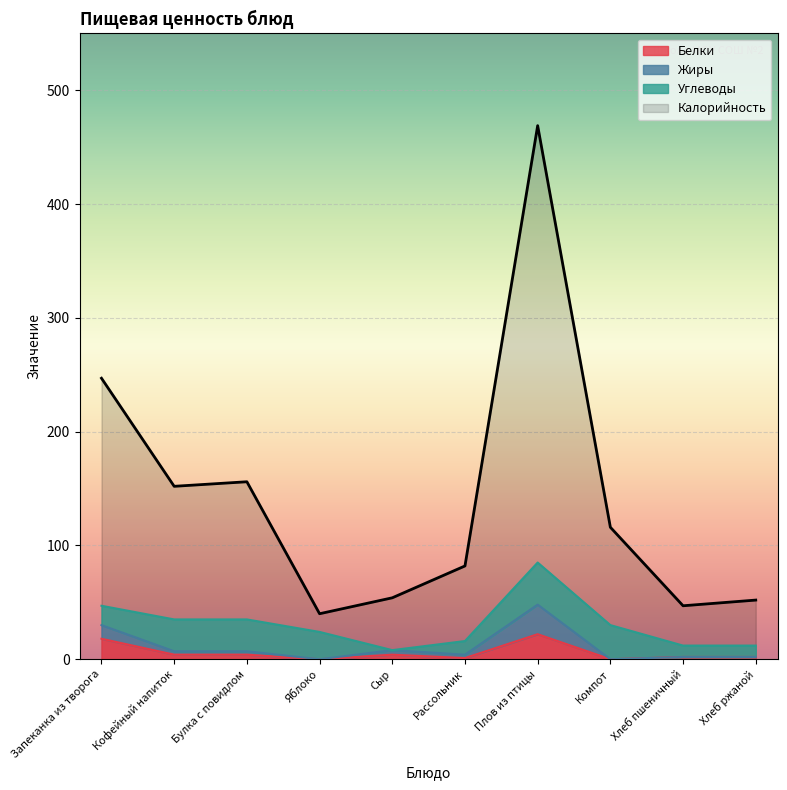

Count the number of categories in the chart.

10